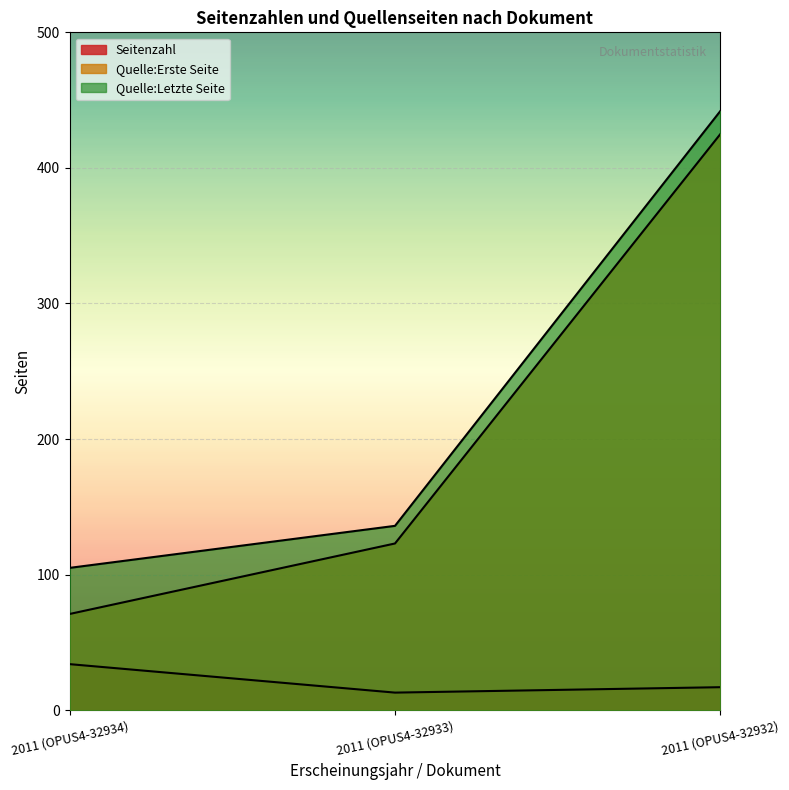

How many lines are shown in the chart?

3